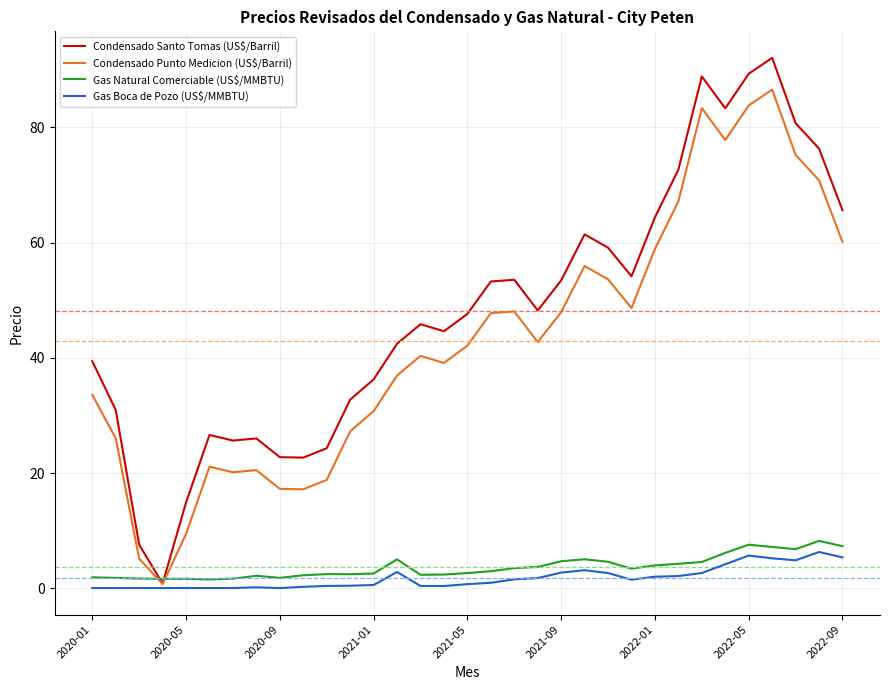

Which series has the largest total across all categories?

Condensado Santo Tomas (US$/Barril)